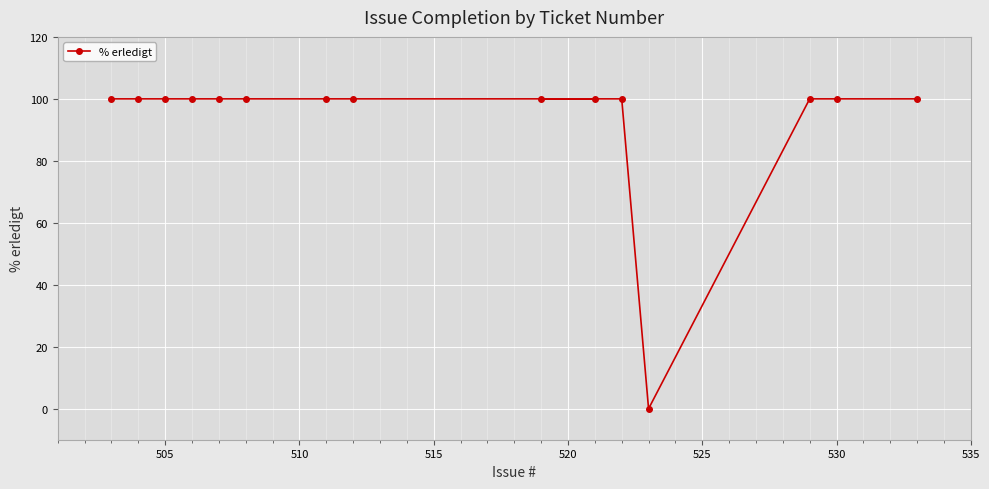

True or false: the data shows 100 at 505.

True